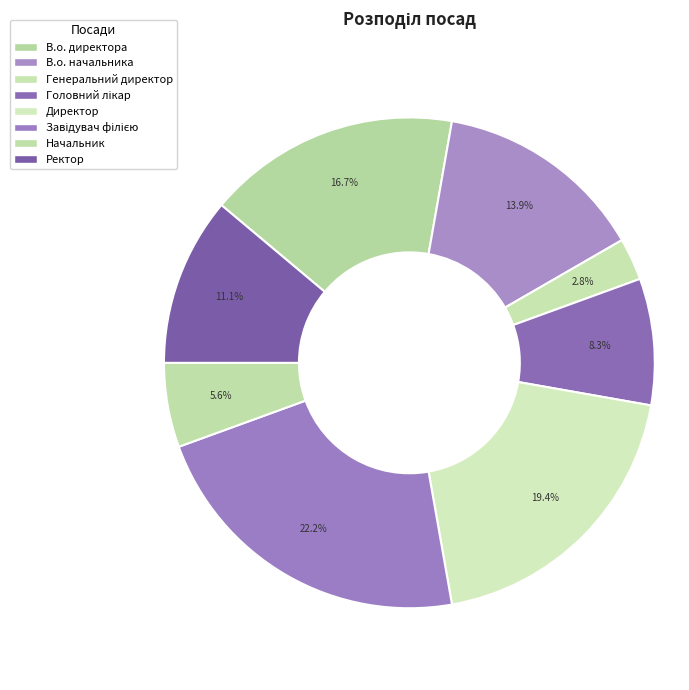

Count the number of slices in the pie.

8